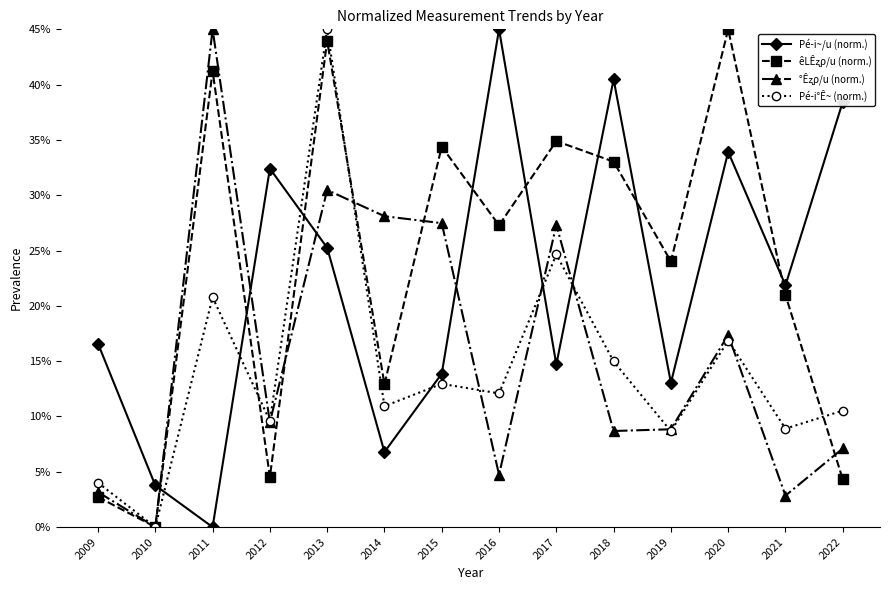

What is the value of the Pé­i~/u (norm.) point at the 6th from the left?

6.8